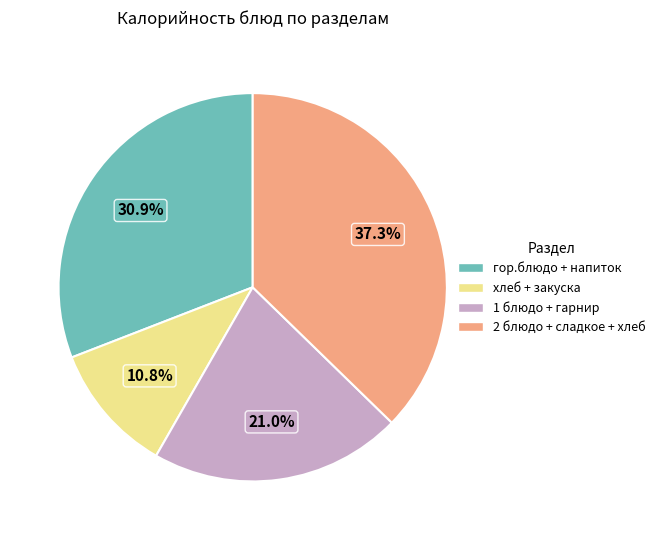

Is there a majority slice in this chart?

No